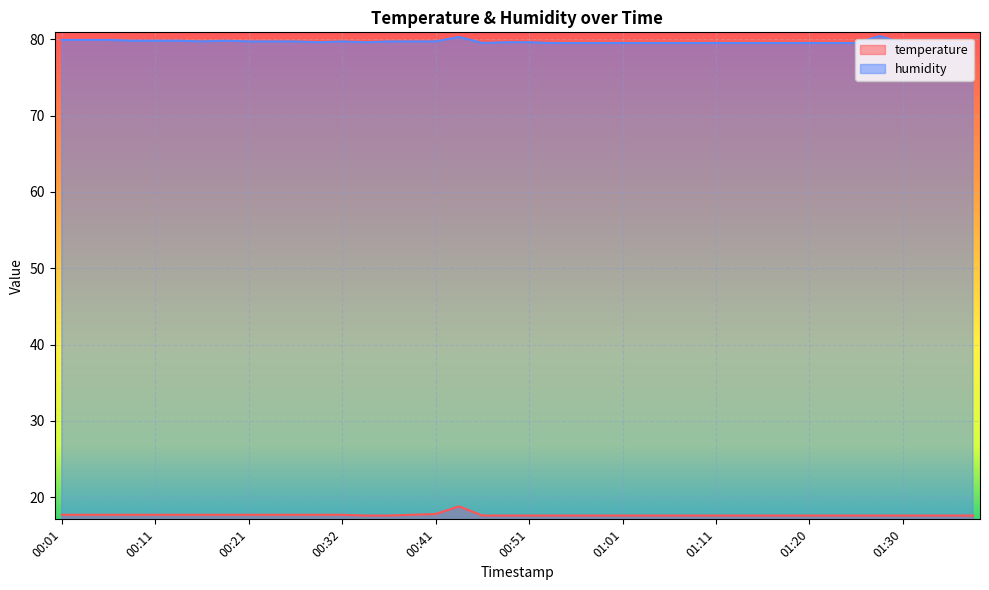

Which series has the largest total across all categories?

humidity